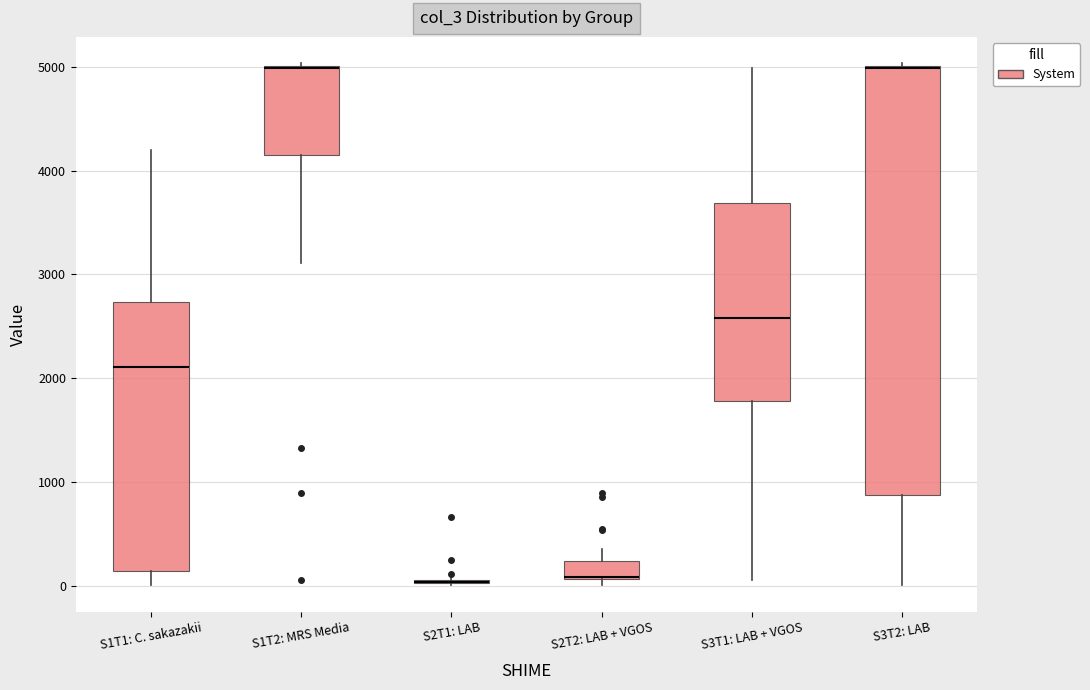

Comparing the boxes themselves (not the whiskers), which one is the tallest?

S3T2: LAB